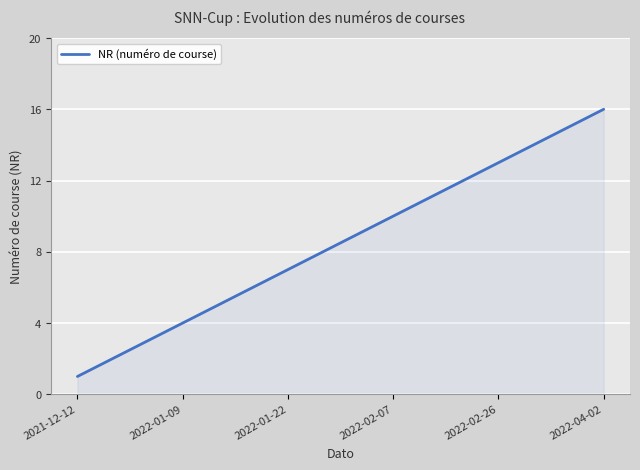

What is the difference between the maximum and minimum values?

15